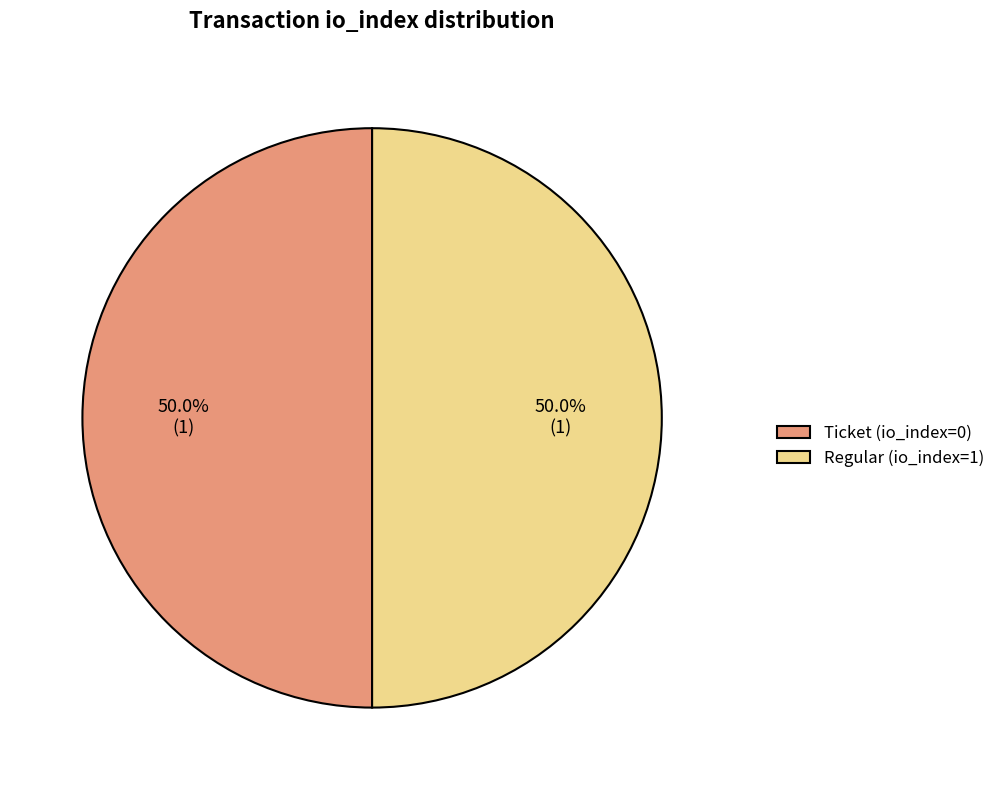

How many slices are in this pie chart?

2